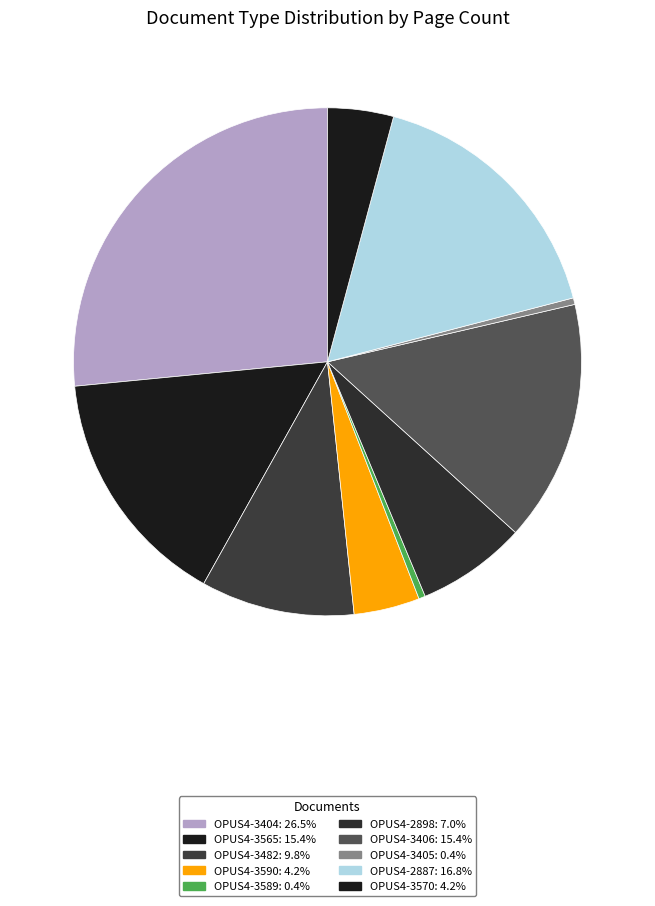

Rank the categories by value from lowest to highest.

OPUS4-3589, OPUS4-3405, OPUS4-3590, OPUS4-3570, OPUS4-2898, OPUS4-3482, OPUS4-3565, OPUS4-3406, OPUS4-2887, OPUS4-3404